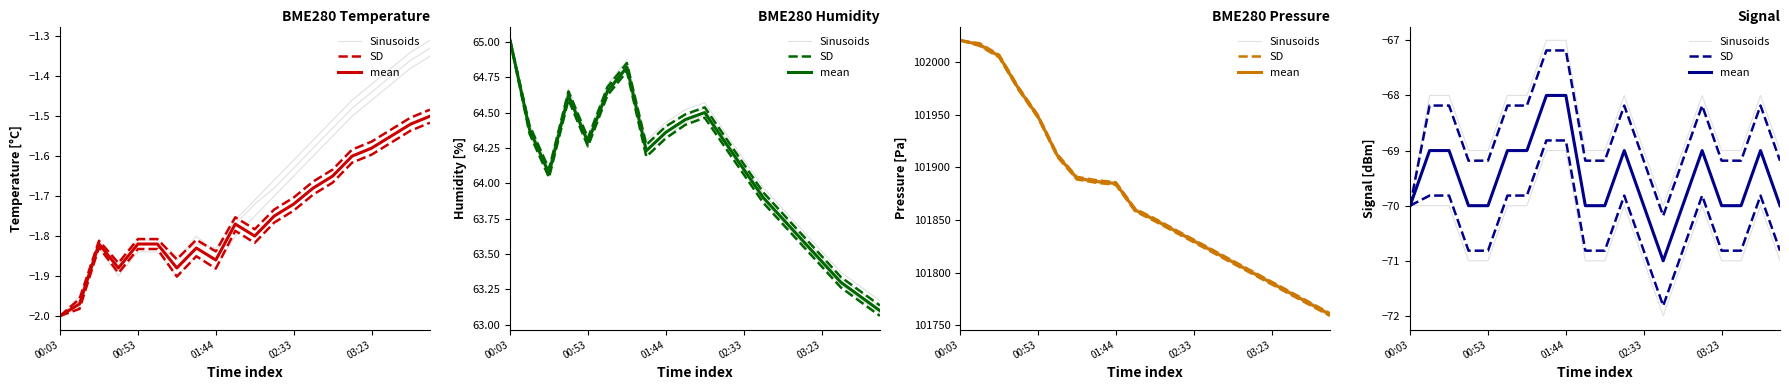

What is the total value across all series at 5?

-206.2